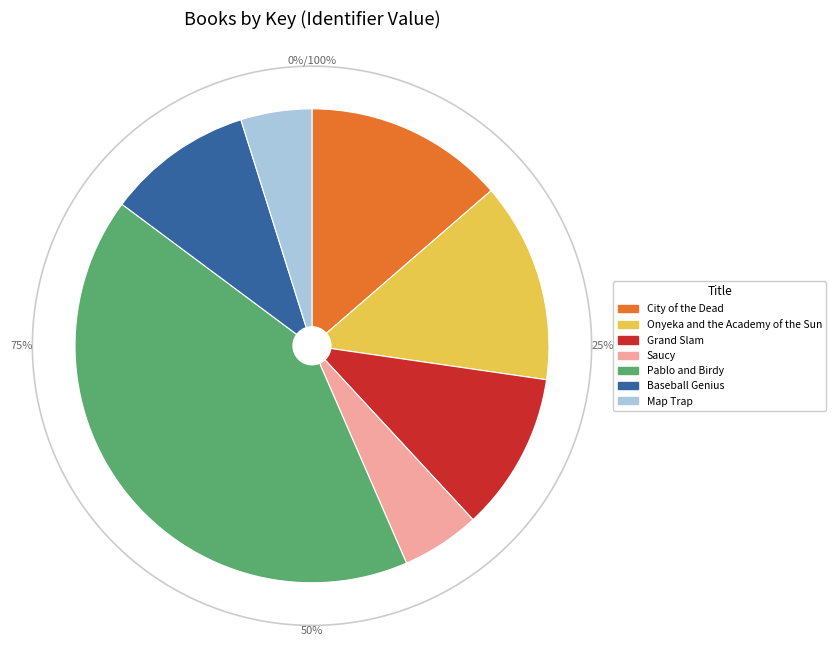

How many segments does this pie chart have?

7